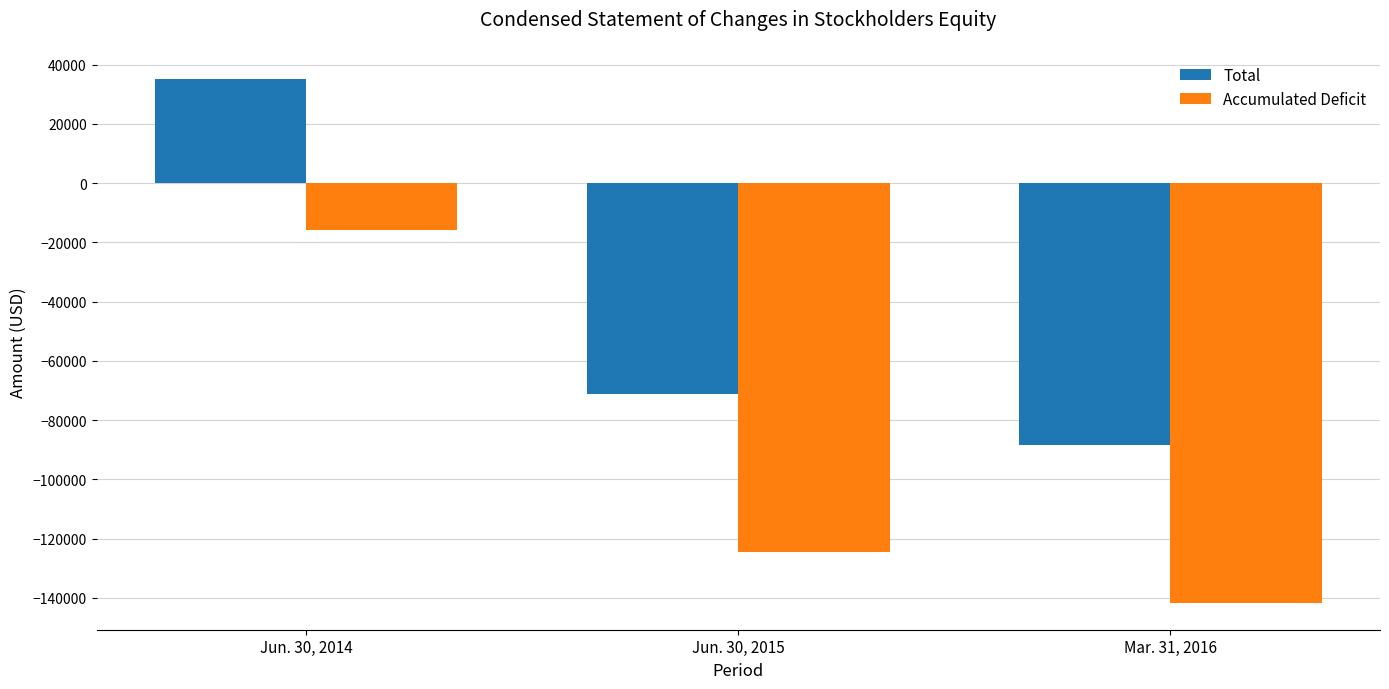

What is the maximum value for Total?

35146